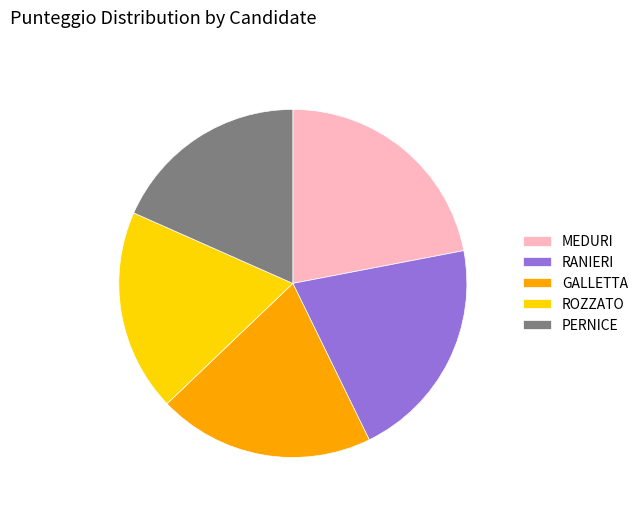

How many slices are in this pie chart?

5